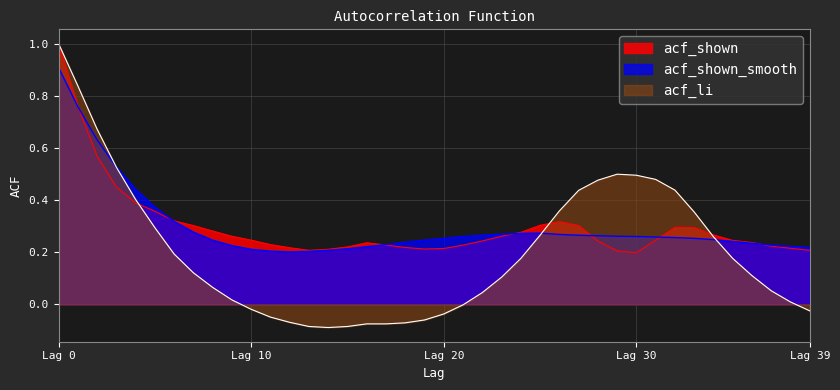

Which category has the lowest value across all series?

14